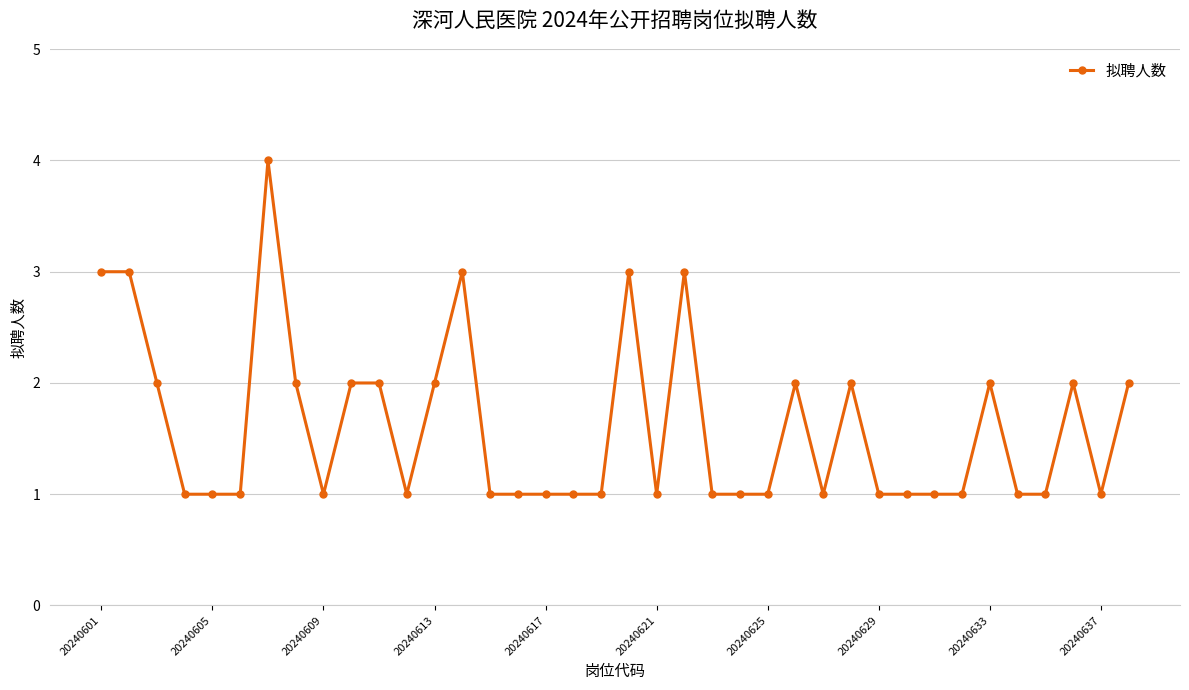

What is the value of the 25th point from the left?

1